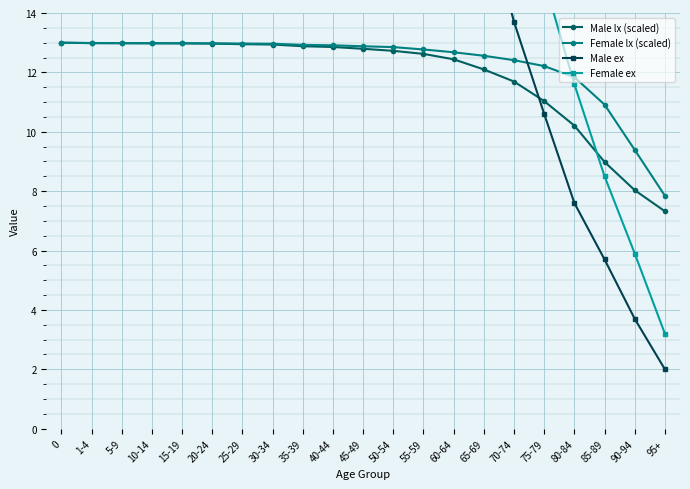

What position from the left is 90-94?

20